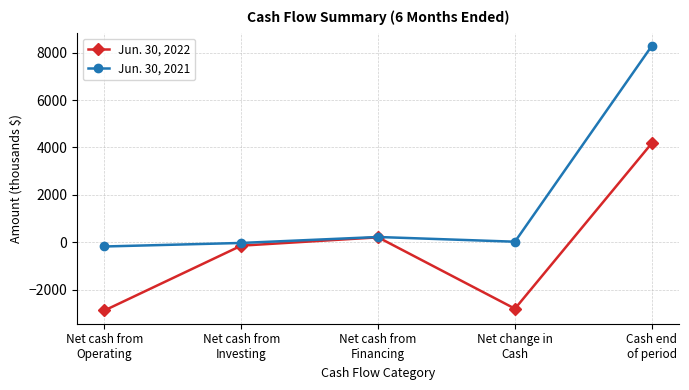

Reading left to right, transcribe all the data shown in this chart.

Jun. 30, 2022: Net cash from
Operating=-2869	Net cash from
Investing=-137	Net cash from
Financing=214	Net change in
Cash=-2794	Cash end
of period=4179
Jun. 30, 2021: Net cash from
Operating=-172	Net cash from
Investing=-23	Net cash from
Financing=228	Net change in
Cash=29	Cash end
of period=8278